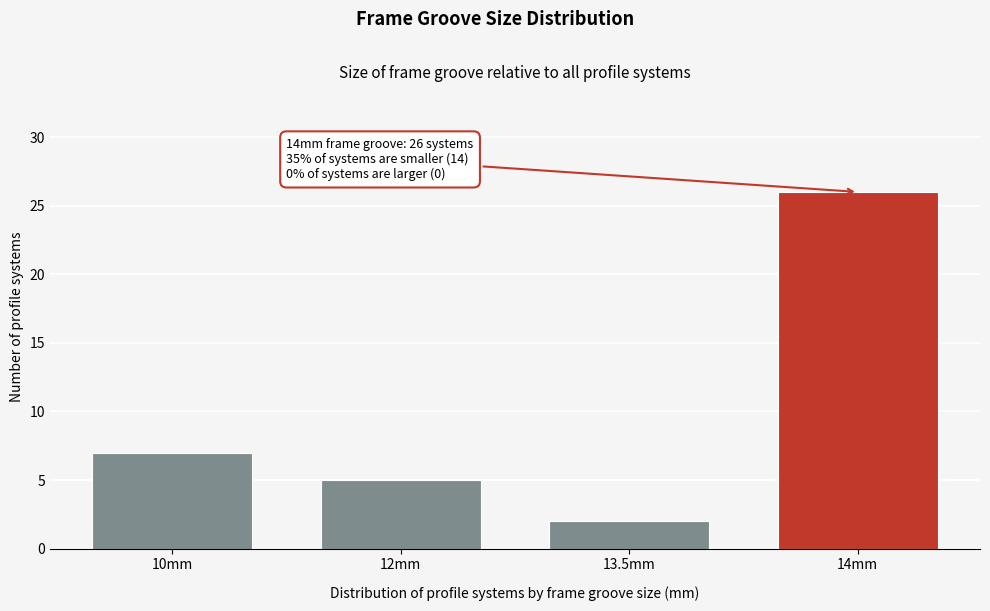

Reading left to right, extract all data points from this chart.

10mm=7	12mm=5	13.5mm=2	14mm=26